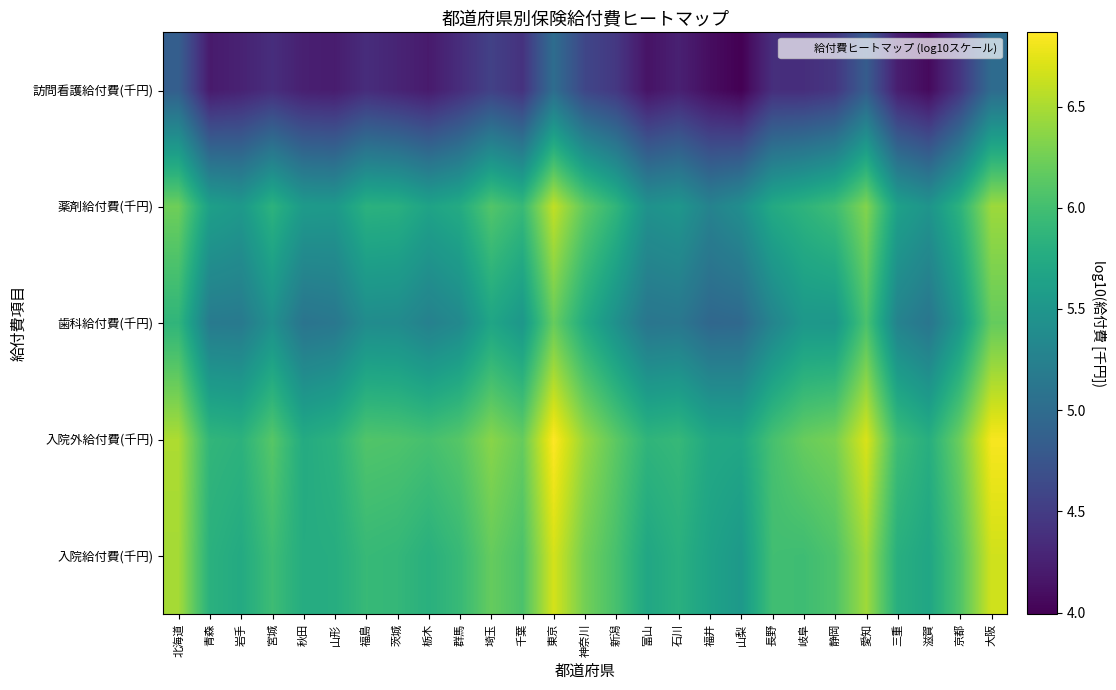

At 福島, list the series in order from largest to smallest.

入院外給付費(千円), 入院給付費(千円), 薬剤給付費(千円), 歯科給付費(千円), 訪問看護給付費(千円)